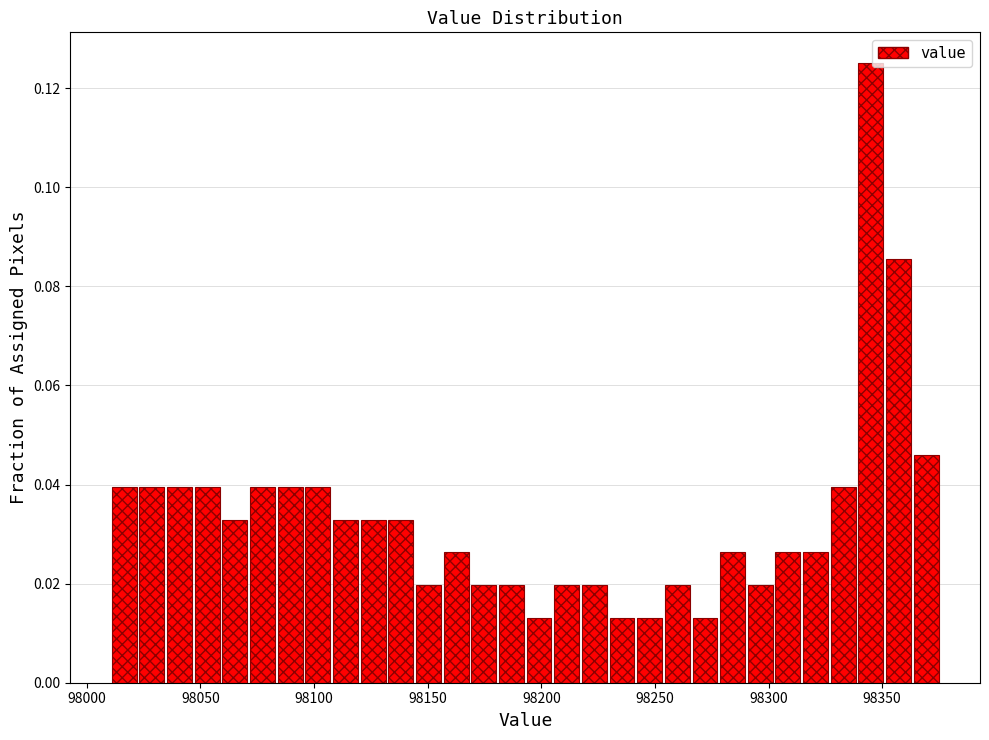

Read against the x-axis, roughly where is the centre of the tallest bar?

98345